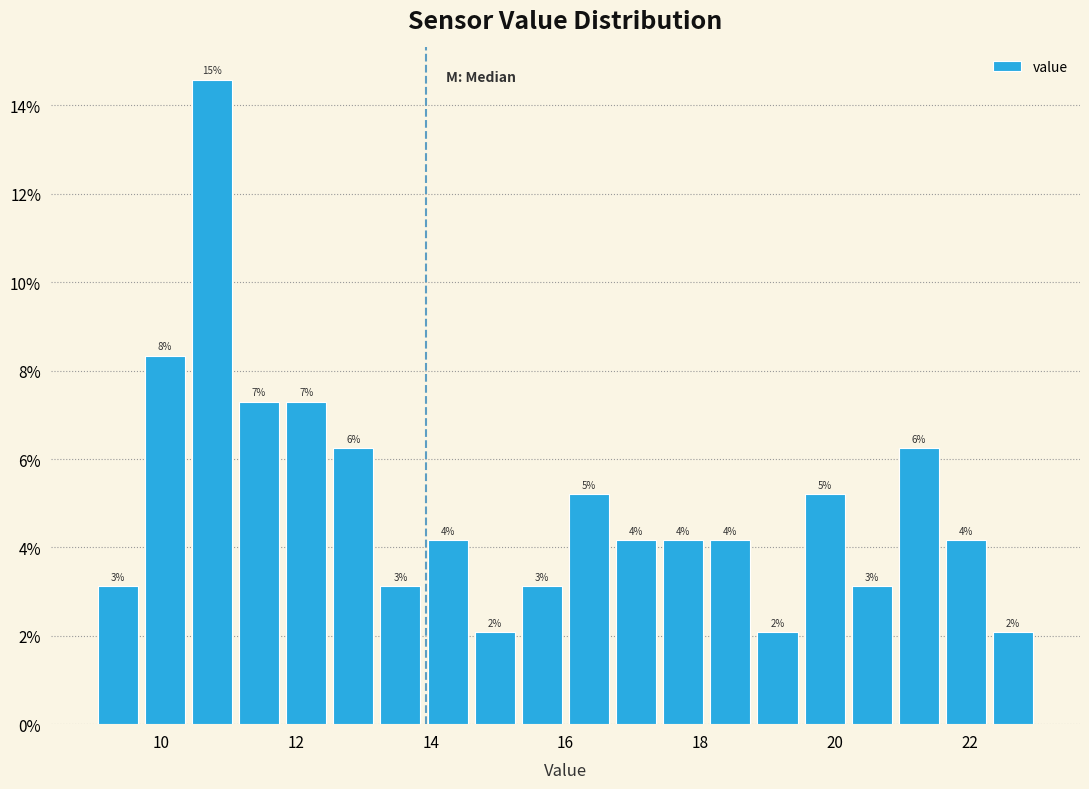

Around what value on the x-axis is the tallest bar? Give the approximate position of its centre, as read against the axis.

10.8